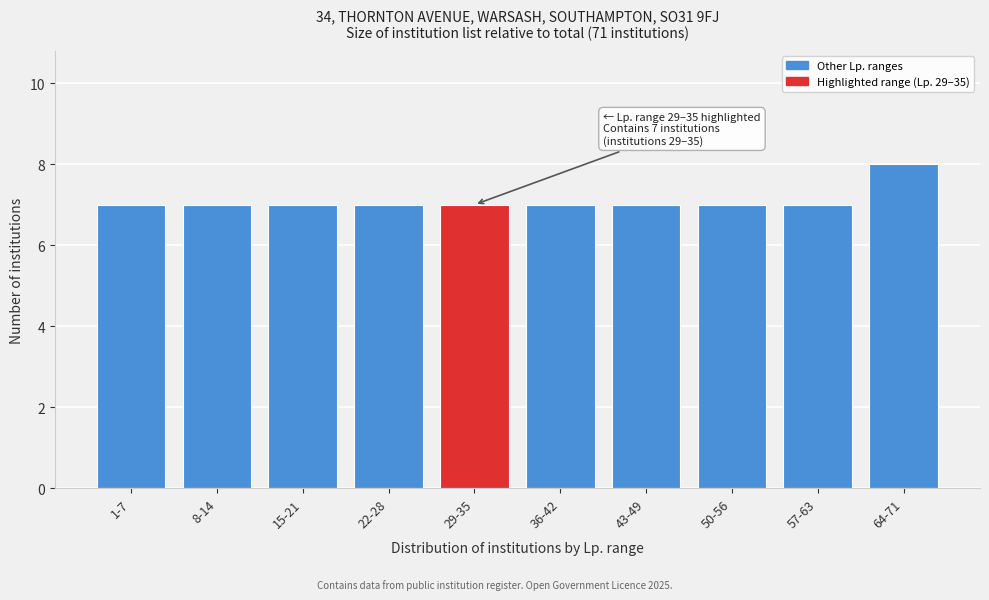

Reading left to right, list all the values displayed in this chart.

1-7=7	8-14=7	15-21=7	22-28=7	29-35=7	36-42=7	43-49=7	50-56=7	57-63=7	64-71=8